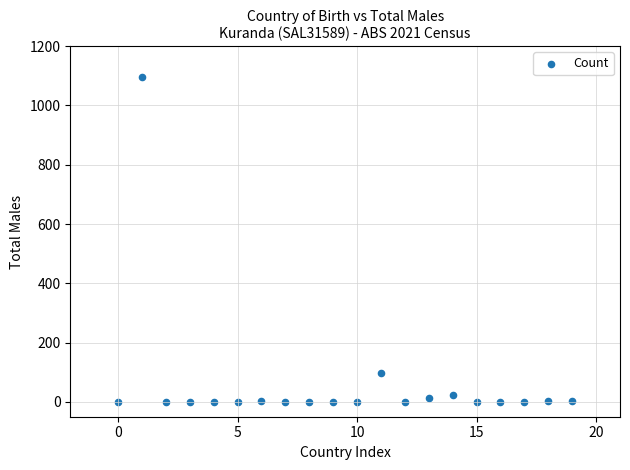

What Y value in the scatter plot is closest to 547?

98